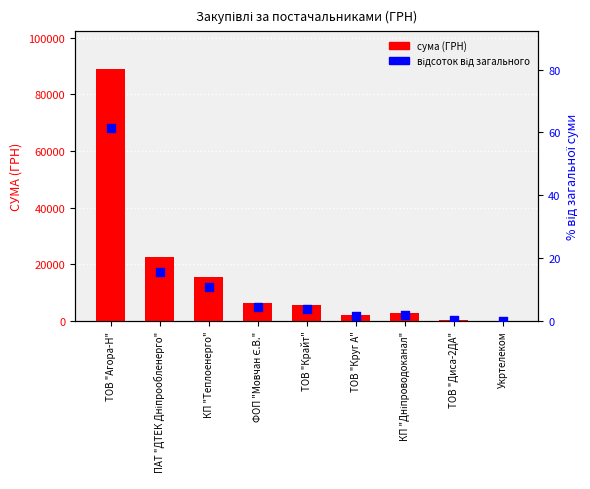

Which series has the largest total across all categories?

сума (ГРН)